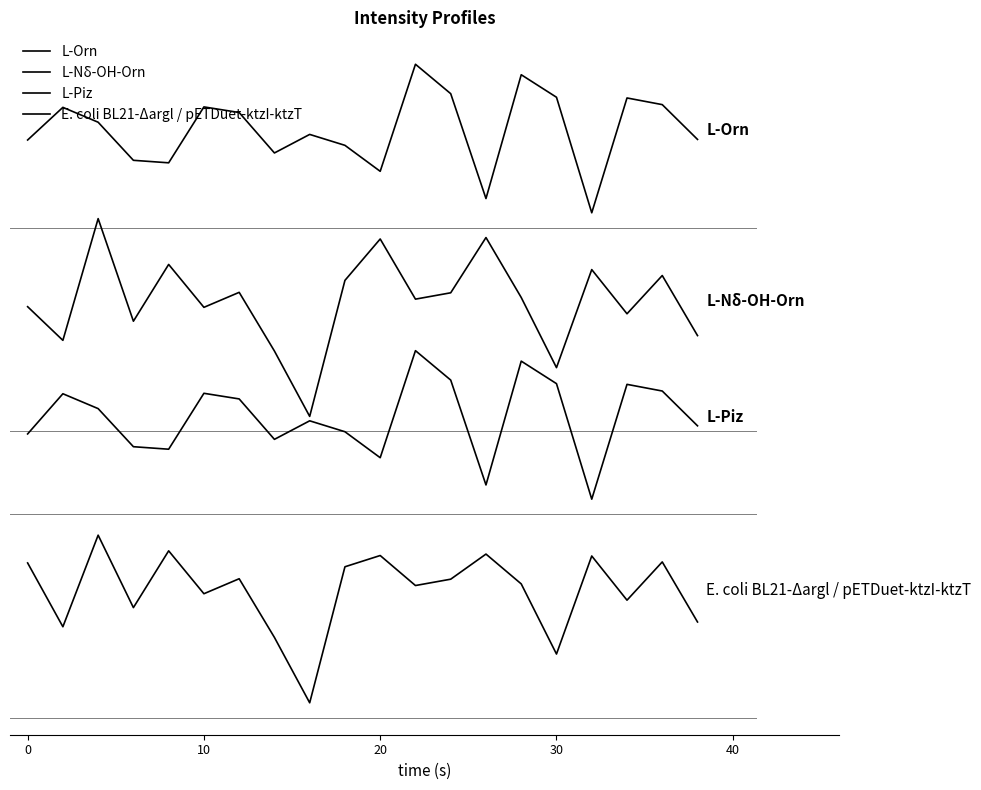

Does the chart have visible grid lines?

No